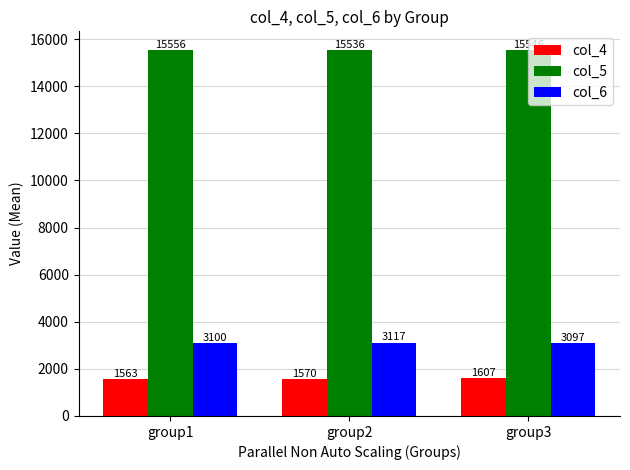

How many data points in col_4 are less than 1570?

1